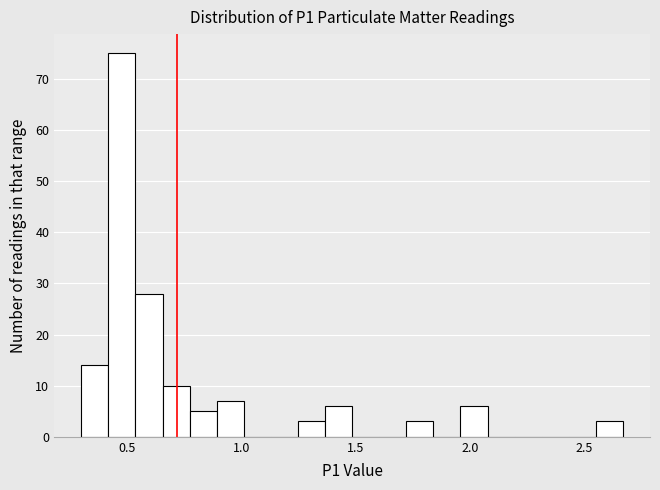

Around what value on the x-axis is the tallest bar? Give the approximate position of its centre, as read against the axis.

0.50